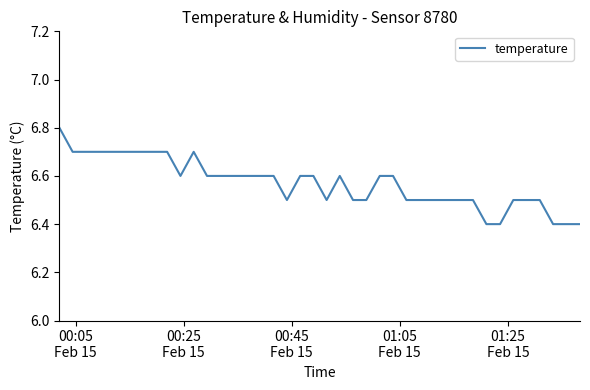

What is the minimum value shown in the chart?

6.4